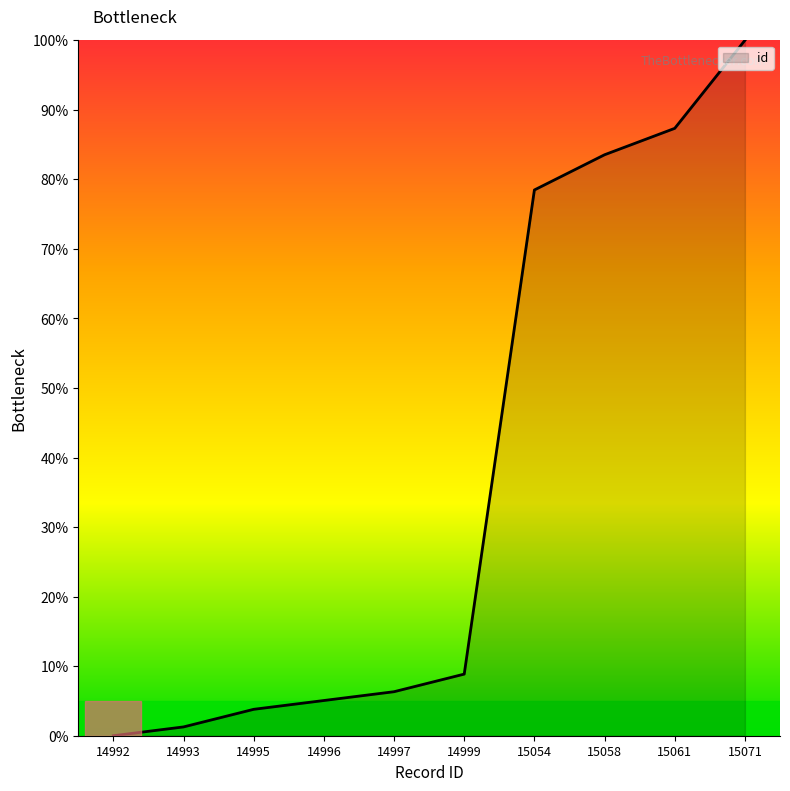

How many lines are shown in the chart?

1